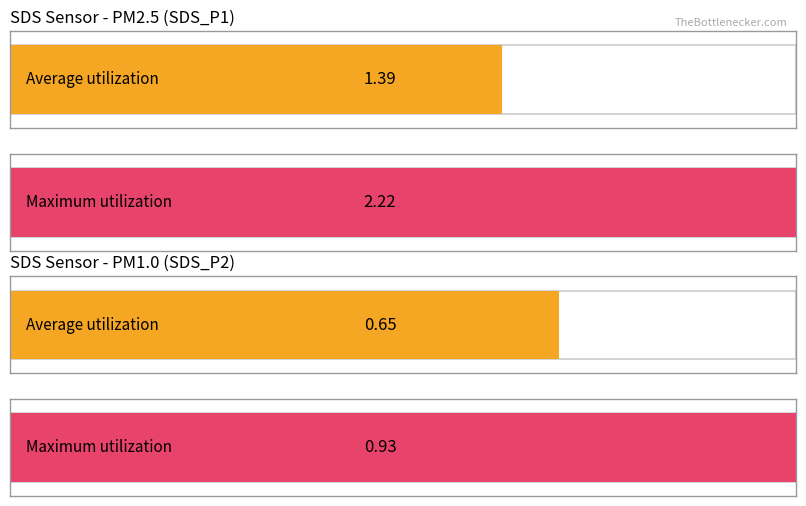

What is the value of the SDS_P2 bar at the 16th from the left?

0.7